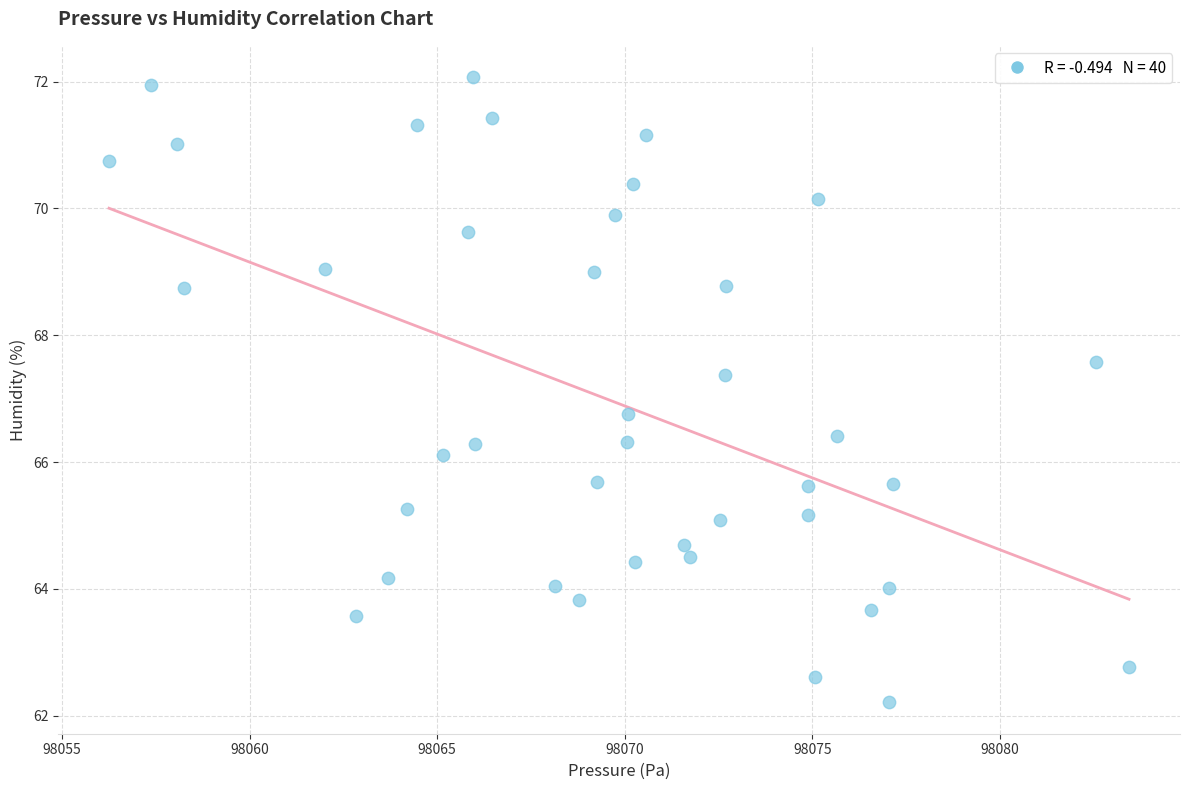

What is the range of Y values (max minus min)?

9.9